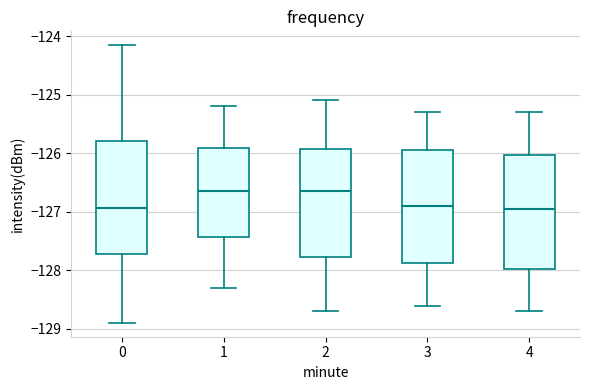

Reading left to right, transcribe this box plot: for each box, give where its median line is, the range the box spans, and where its two whiskers end, as read against the y-axis. The values are not printed on the chart, so give them approximately, as read against the axis.

0: median -126.9, box -127.7 to -125.8, whiskers -128.9 to -124.2
1: median -126.6, box -127.4 to -125.9, whiskers -128.3 to -125.2
2: median -126.6, box -127.8 to -125.9, whiskers -128.7 to -125.1
3: median -126.9, box -127.9 to -125.9, whiskers -128.6 to -125.3
4: median -126.9, box -128.0 to -126.0, whiskers -128.7 to -125.3